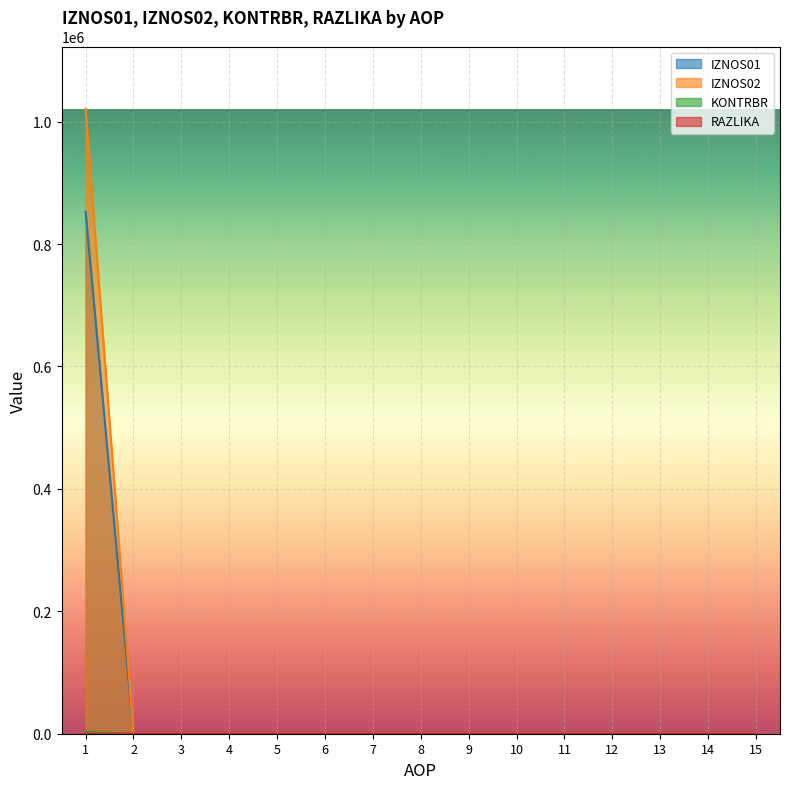

Rank the series at 15 from lowest to highest value.

IZNOS01, IZNOS02, KONTRBR, RAZLIKA